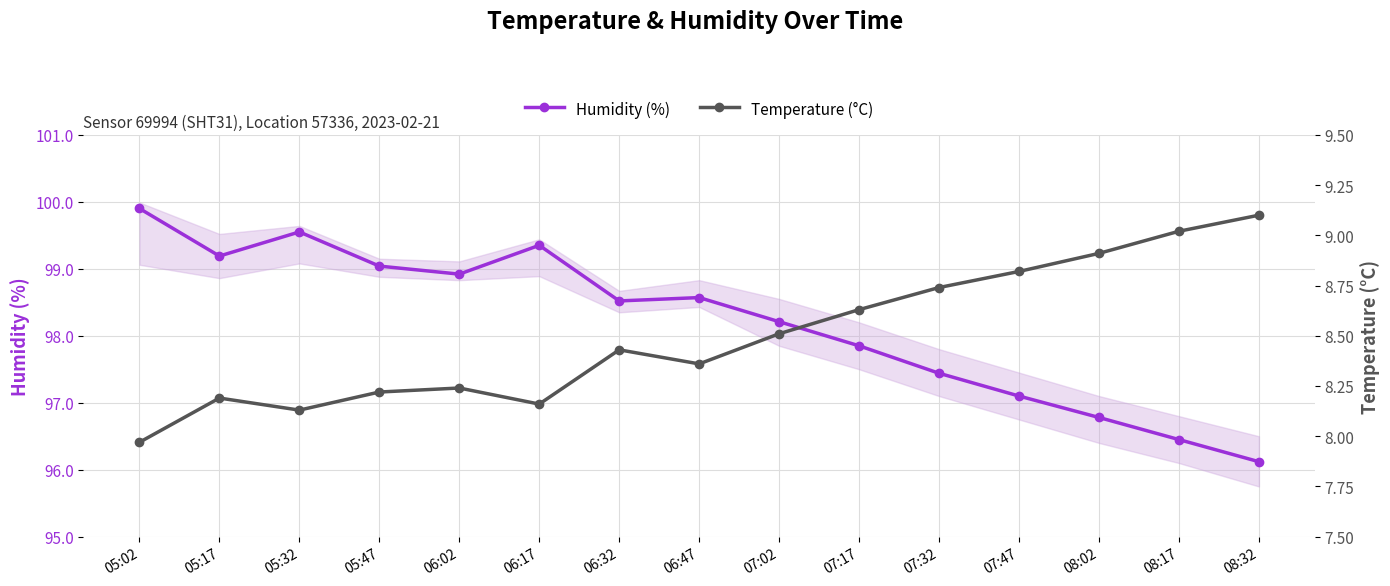

What is the smallest value displayed?

8.0